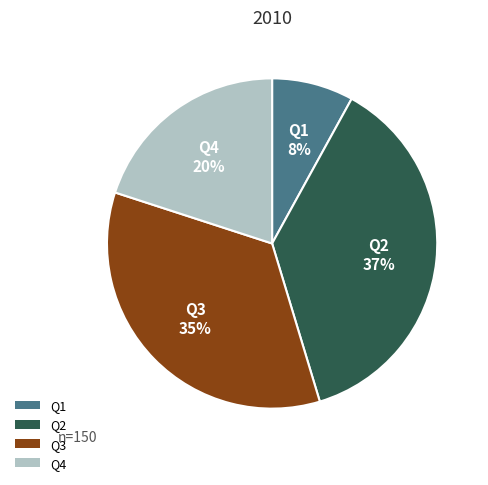

Which category has the smallest portion of the pie?

Q1